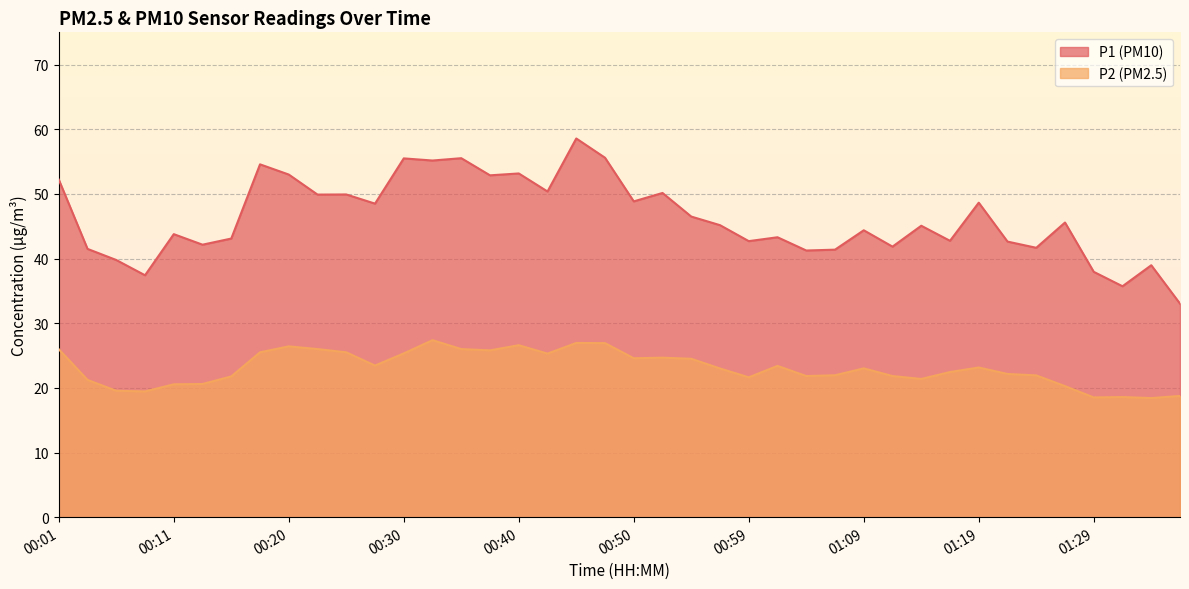

Where is the first local maximum for P2?

00:20